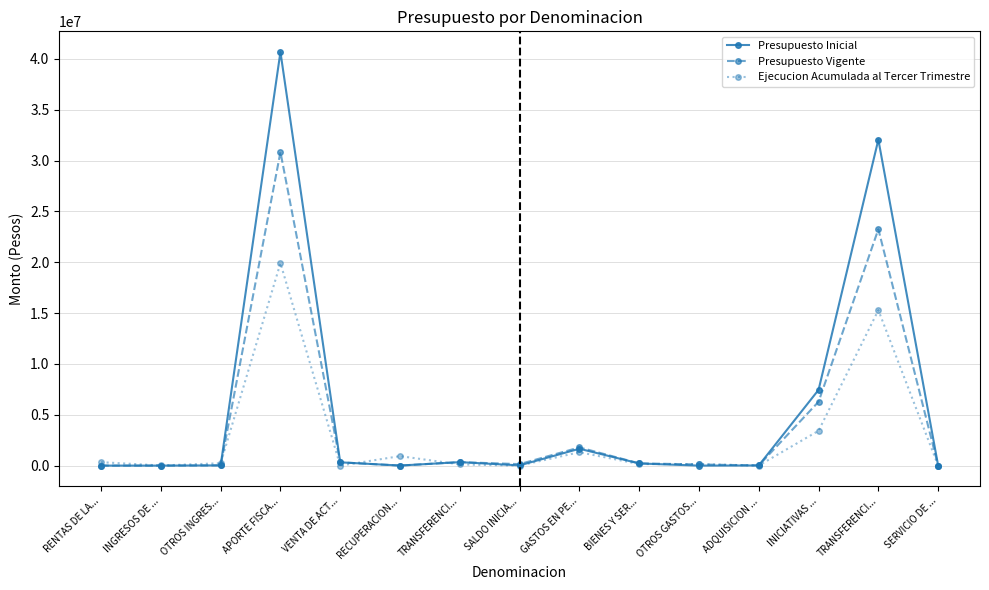

What is the sum of all Presupuesto Inicial values?

82799286